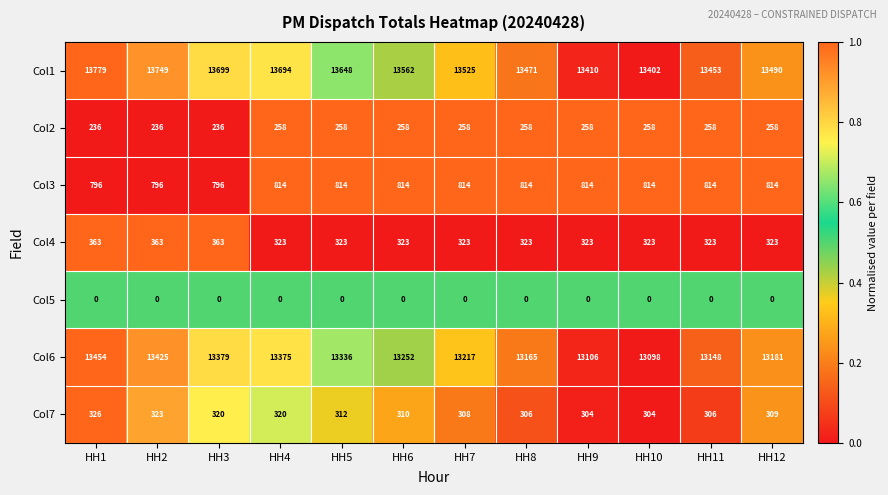

List the series in order of their peak value, lowest first.

Col5, Col2, Col7, Col4, Col3, Col6, Col1